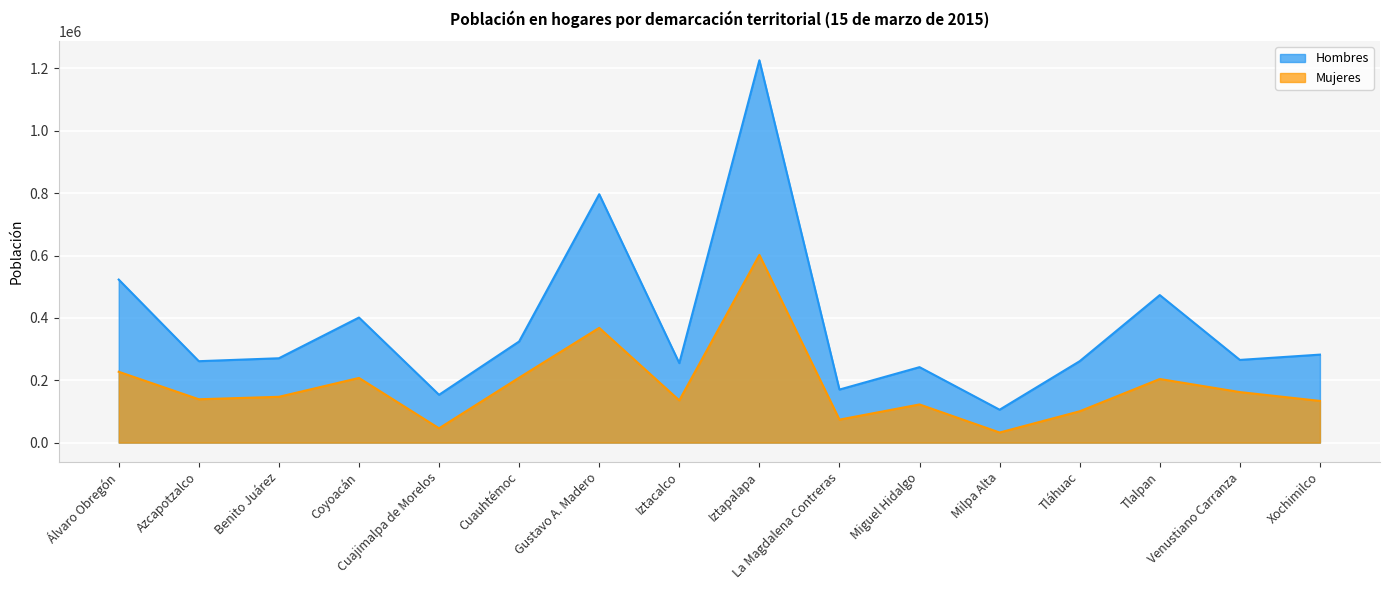

At which category does the chart reach its peak across all series?

Iztapalapa